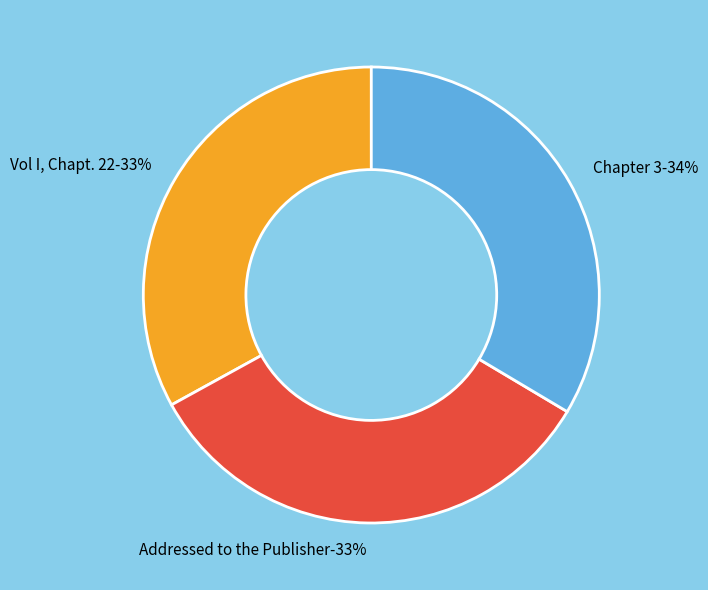

Rank the categories by value from lowest to highest.

Vol I, Chapt. 22, Addressed to the Publisher, Chapter 3